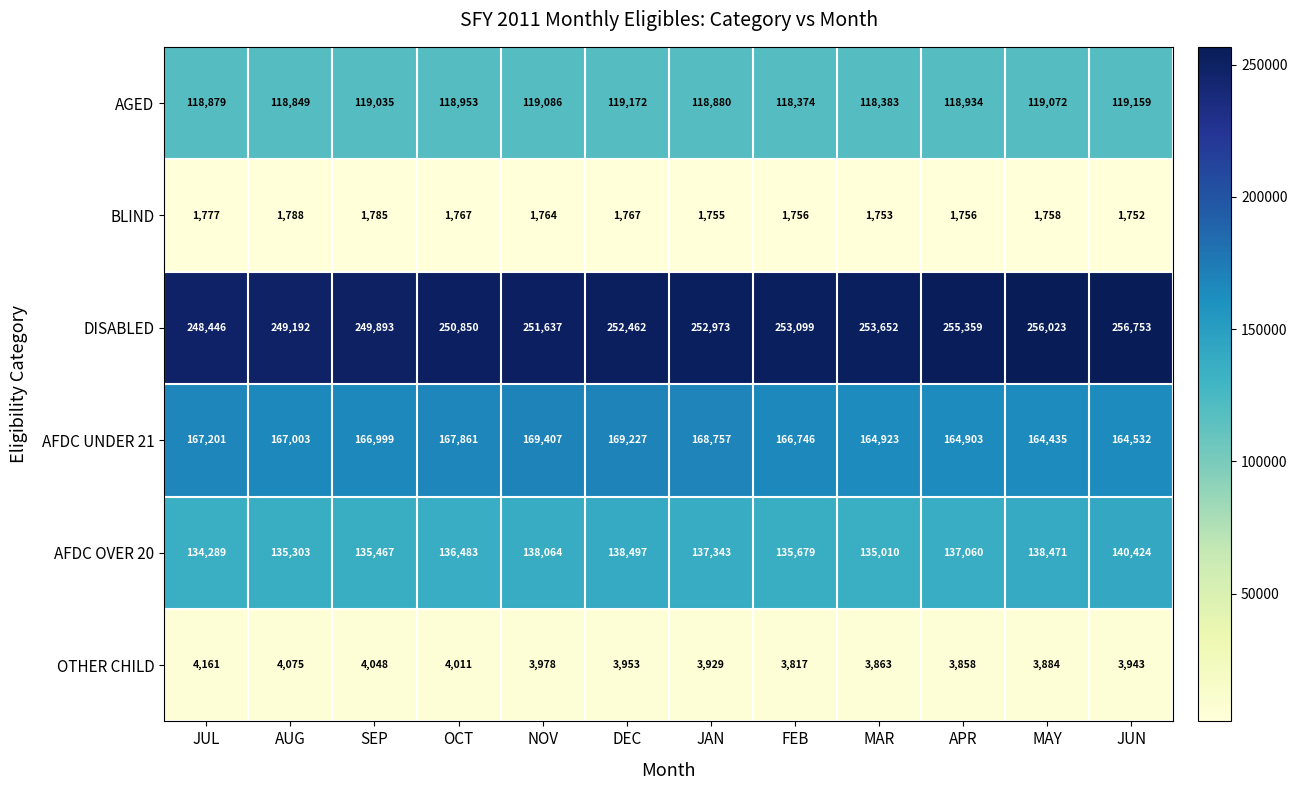

Rank the series by their maximum value, from lowest to highest.

BLIND, OTHER CHILD, AGED, AFDC OVER 20, AFDC UNDER 21, DISABLED